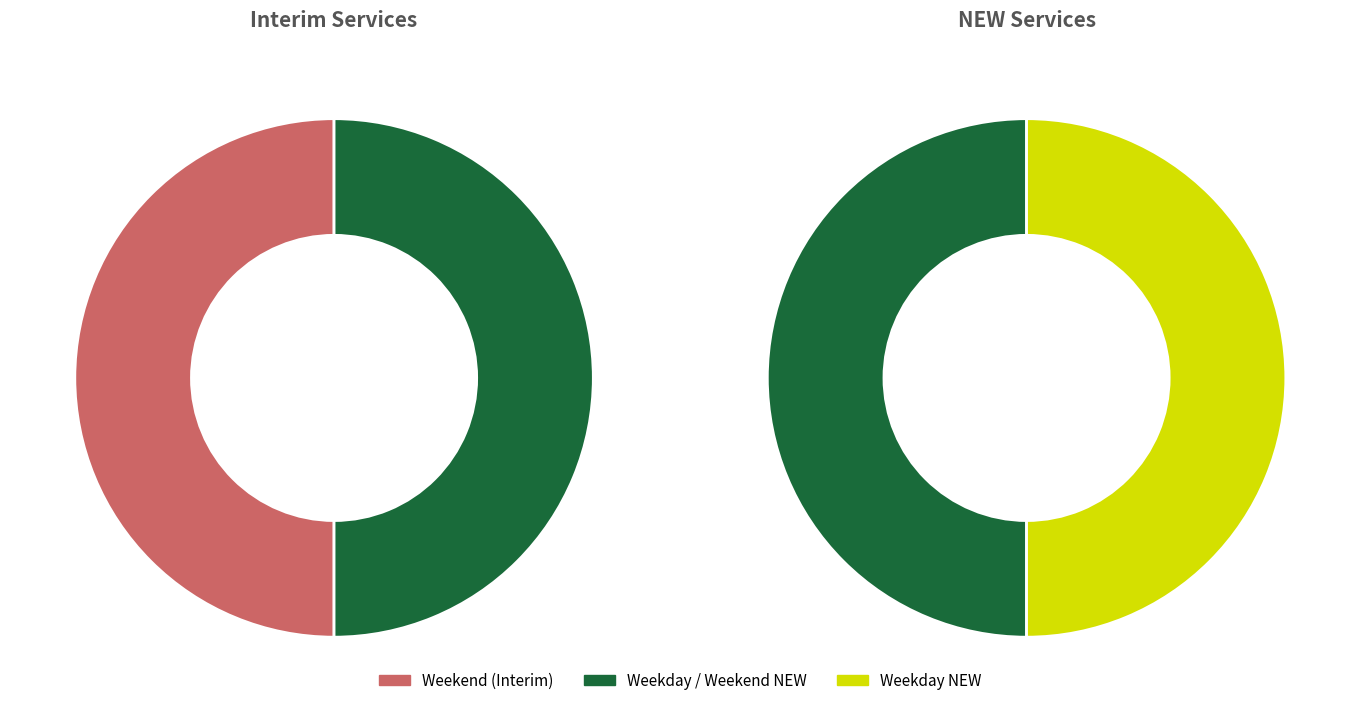

Is the sum of Weekend NEW (Weekend) and Weekday NEW (Weekday) greater than half?

Yes